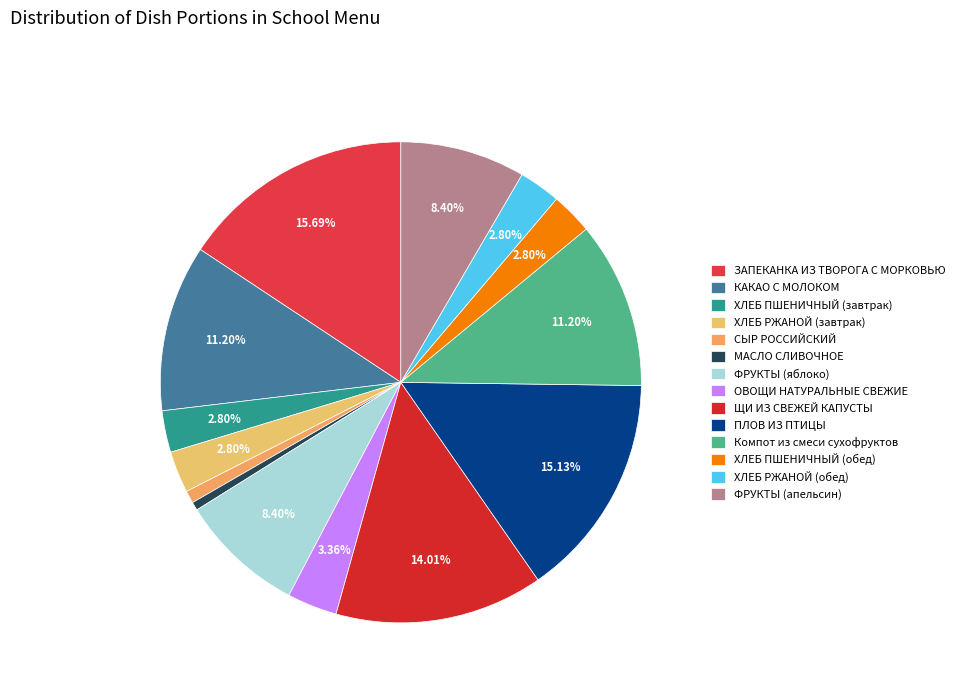

Count the number of slices in the pie.

14